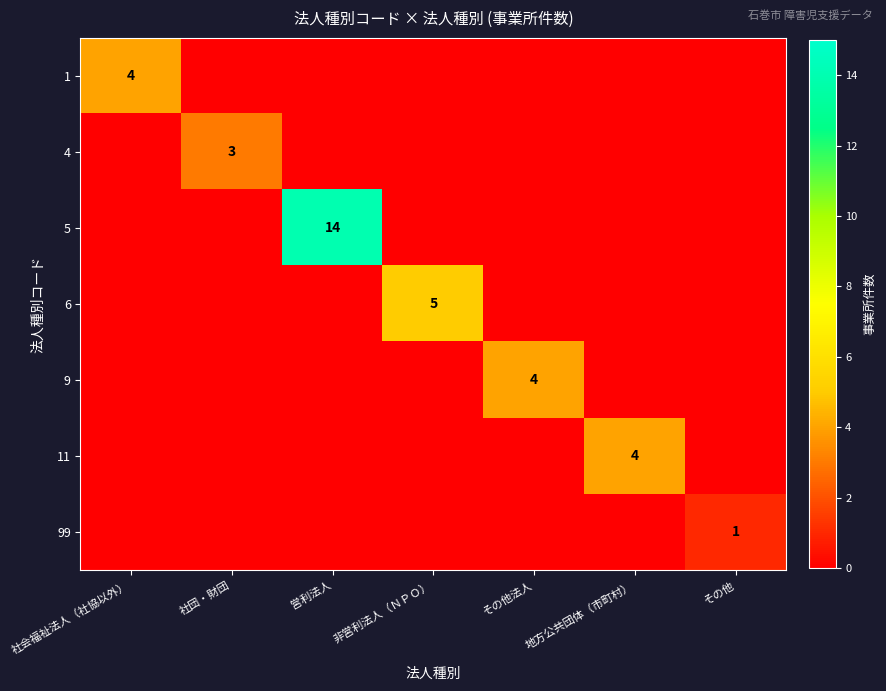

The 11 series shows 2 at 地方公共団体（市町村）. True or false?

False